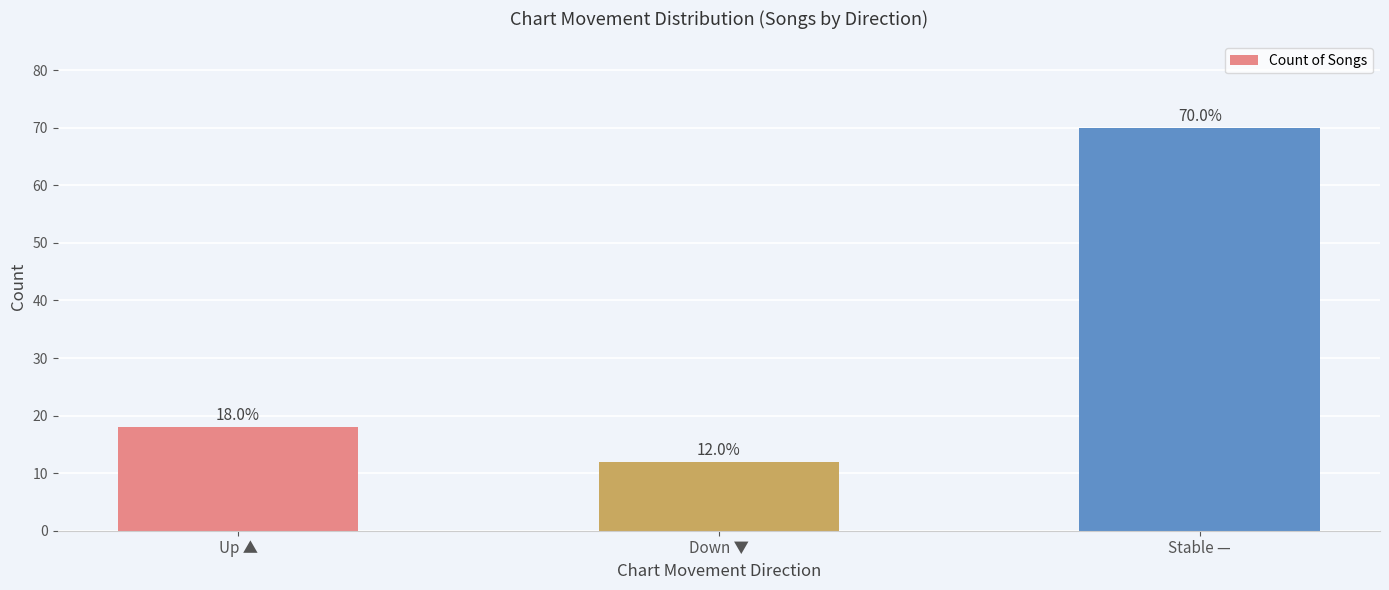

Count the values in the range 12 to 70.

3